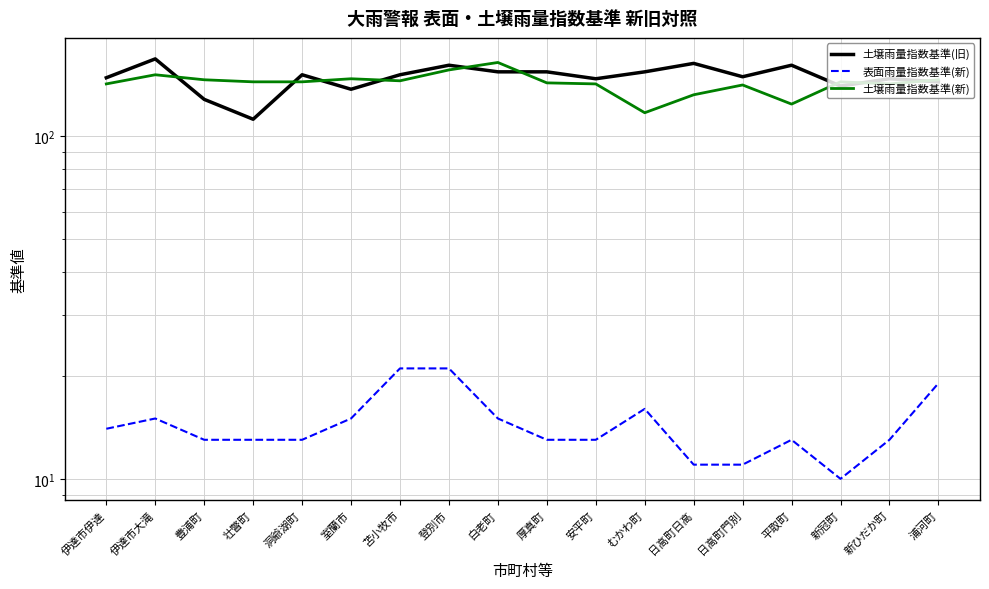

What is the average value of the 土壌雨量指数基準(旧) series?

148